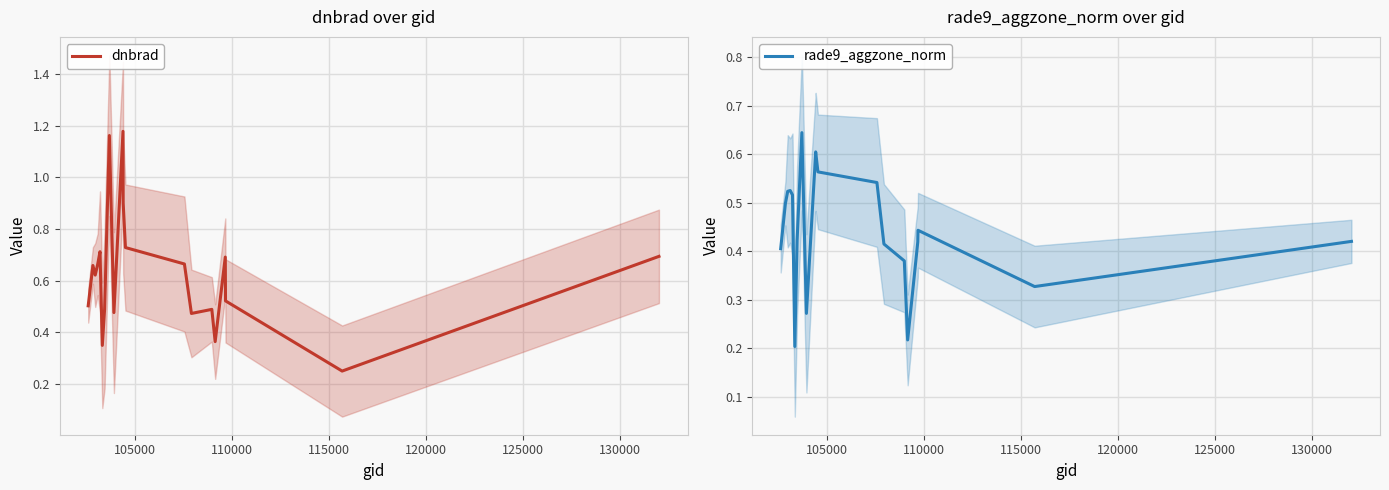

How many distinct data groups are displayed?

2